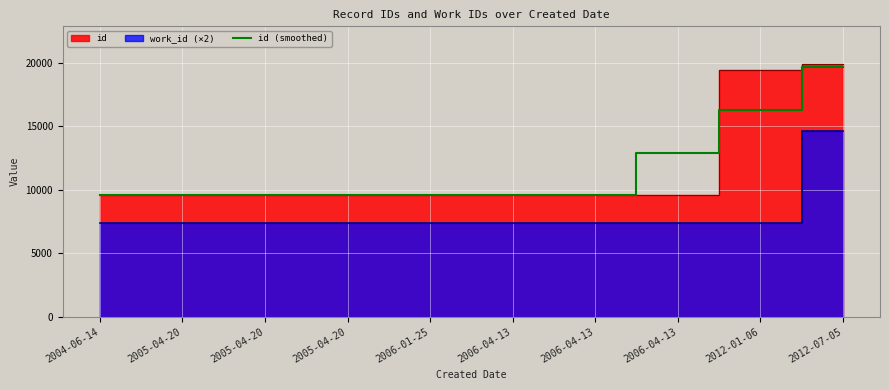

Reading left to right, list all the values displayed in this chart.

9561.0	9563.0	9568.7	9571.3	9574.7	9576.3	9578.0	12851.0	16280.3	19631.0